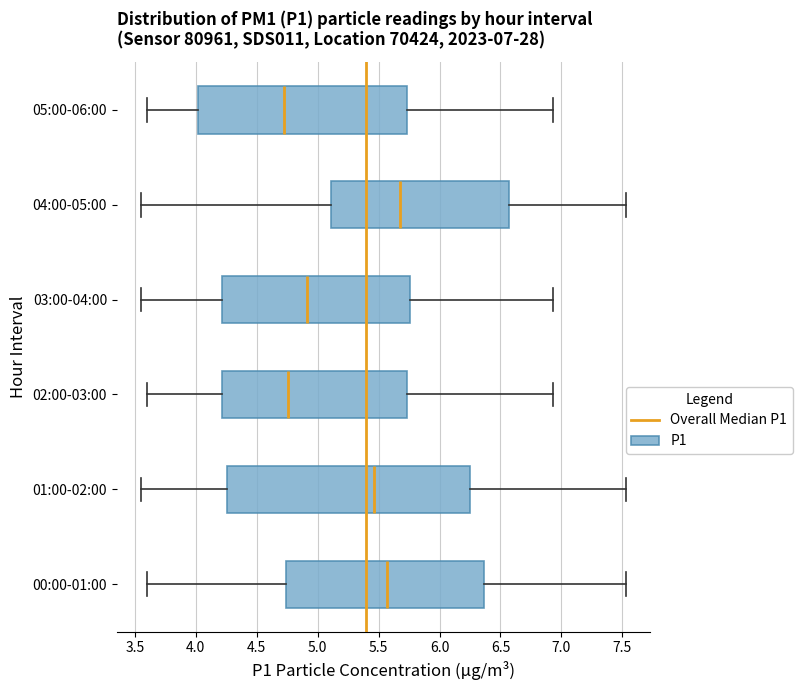

Comparing the boxes themselves (not the whiskers), which one is the widest?

01:00-02:00